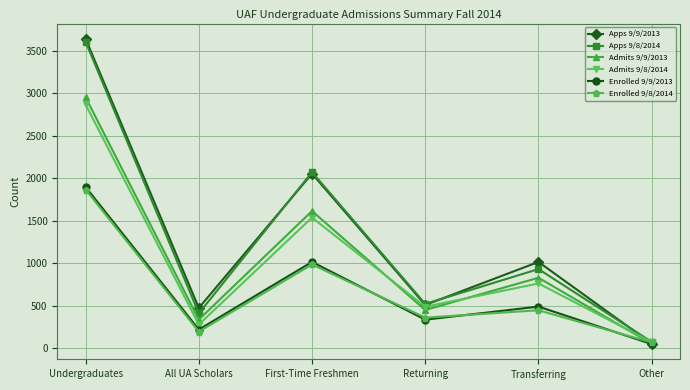

What is the spread (max minus min) of values at Undergraduates?

1772